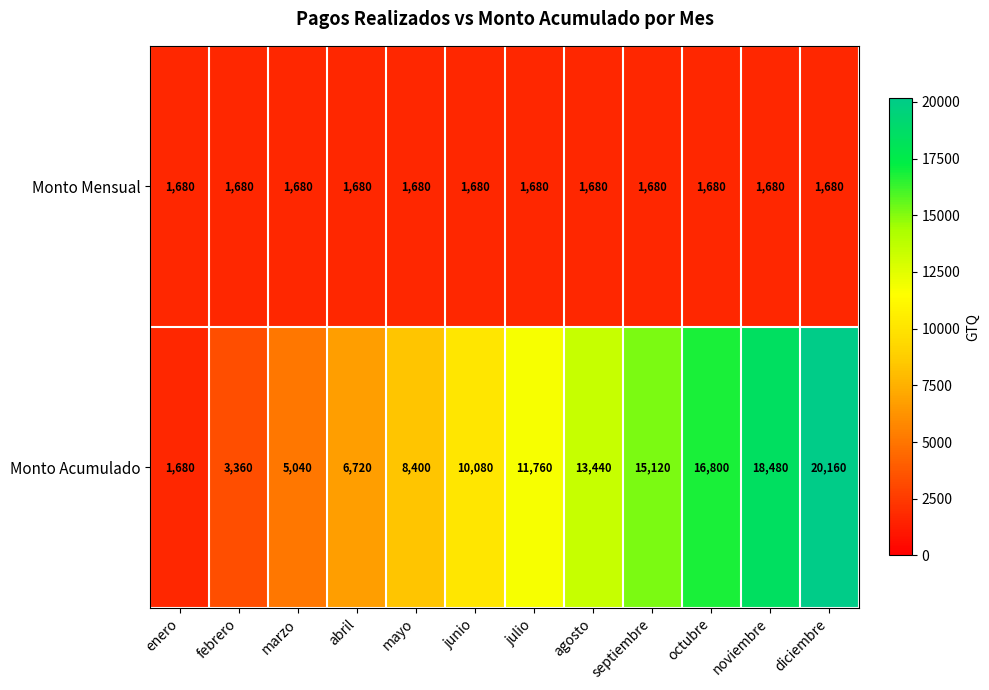

The value of Monto Mensual at mayo is 1680. True or false?

True